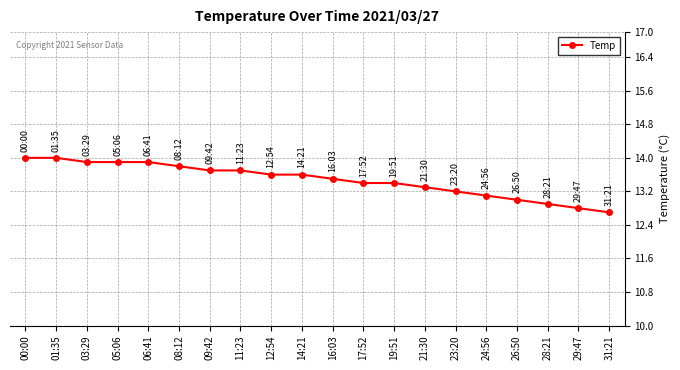

Approximately how many times larger is the value at 00:00 compared to 14:21?

1.0